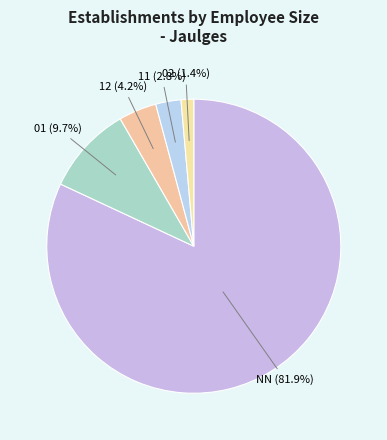

What percentage is NOT represented by 01?

90.3%